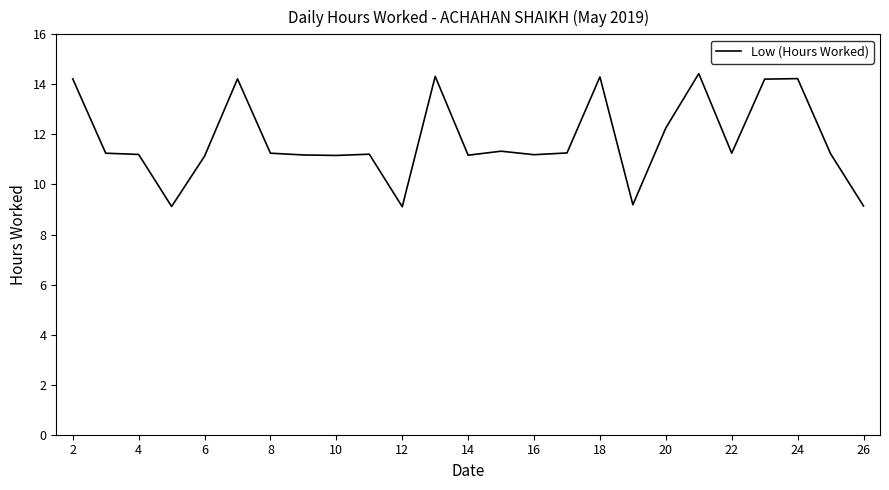

What is the maximum value shown in the chart?

14.4